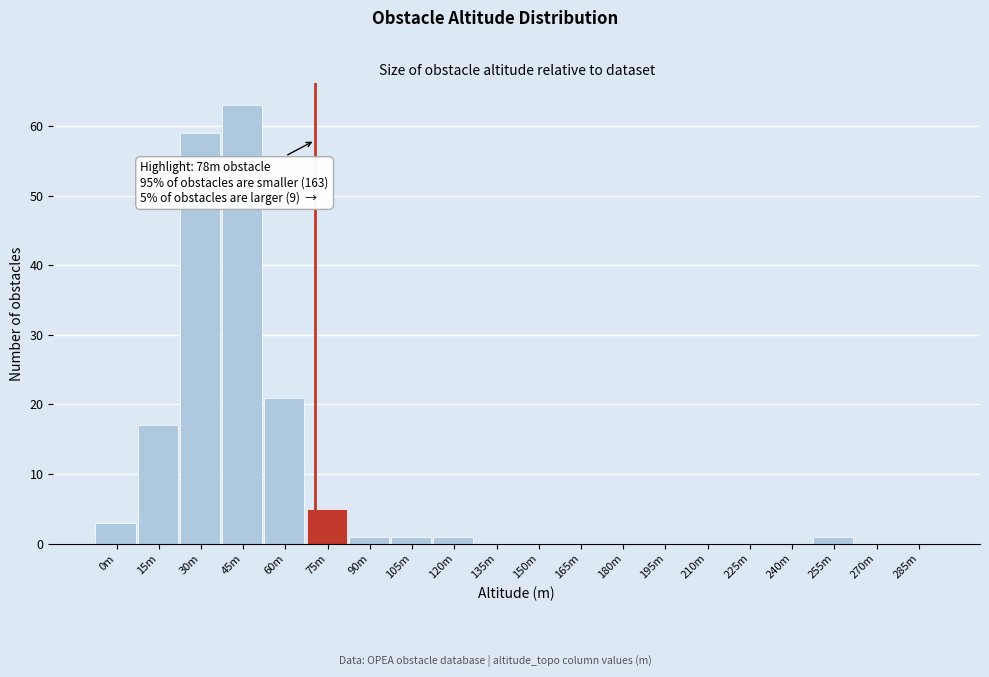

Reading right to left, transcribe all the data shown in this chart.

285m=0	270m=0	255m=1	240m=0	225m=0	210m=0	195m=0	180m=0	165m=0	150m=0	135m=0	120m=1	105m=1	90m=1	75m=5	60m=21	45m=63	30m=59	15m=17	0m=3